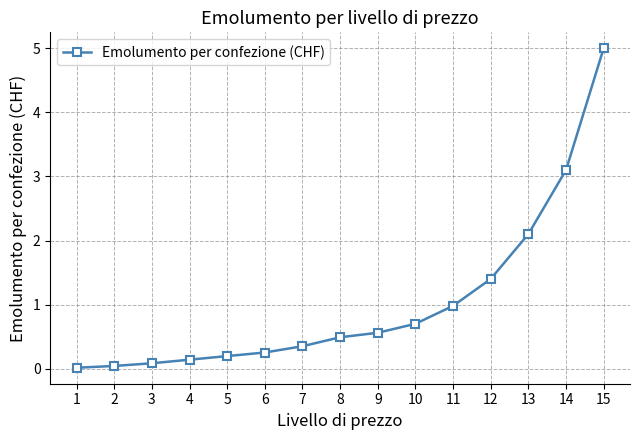

True or false: the data shows 0.3 at 7.

True